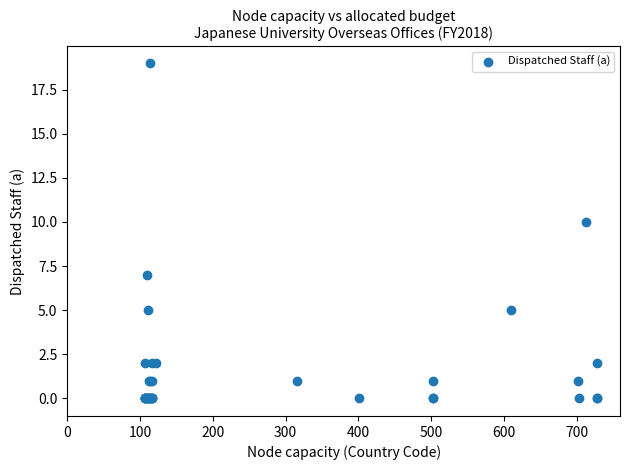

What Y value in the scatter plot is closest to 9?

10